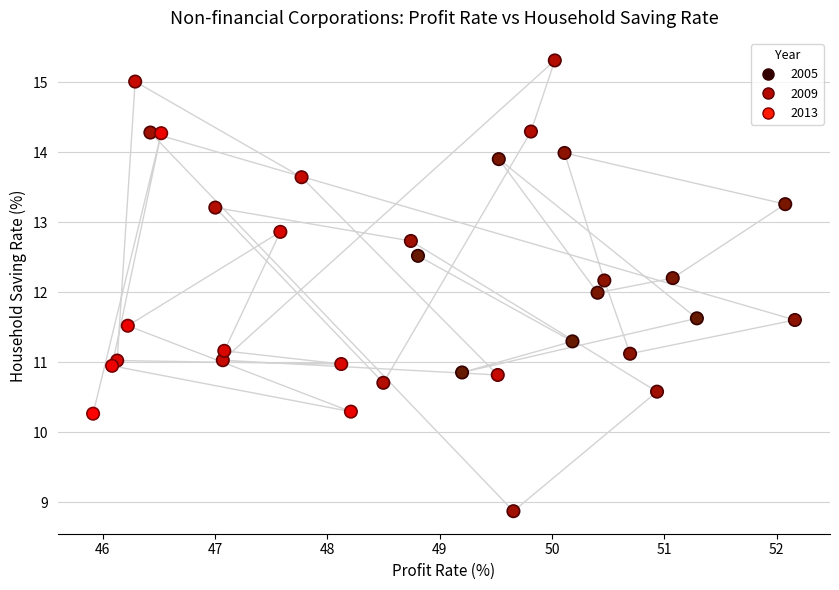

What is the range of X values (max minus min)?

6.2